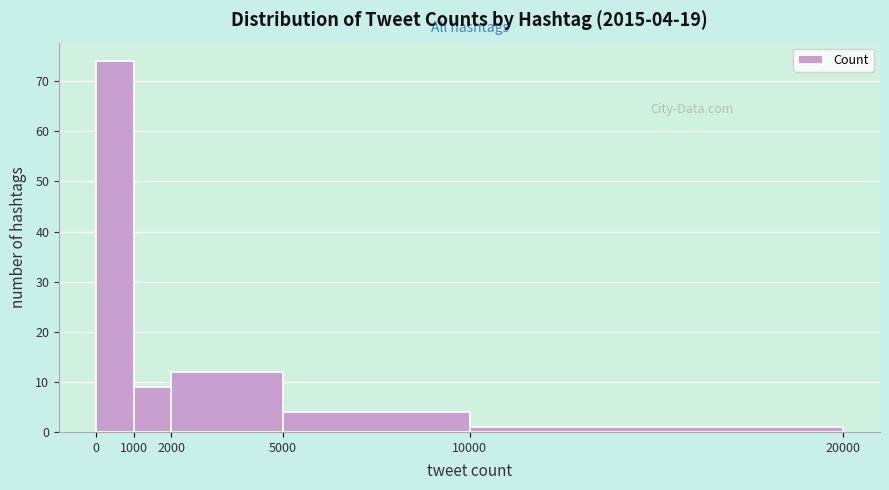

Which range on the x-axis has the tallest bar?

0 to 1000